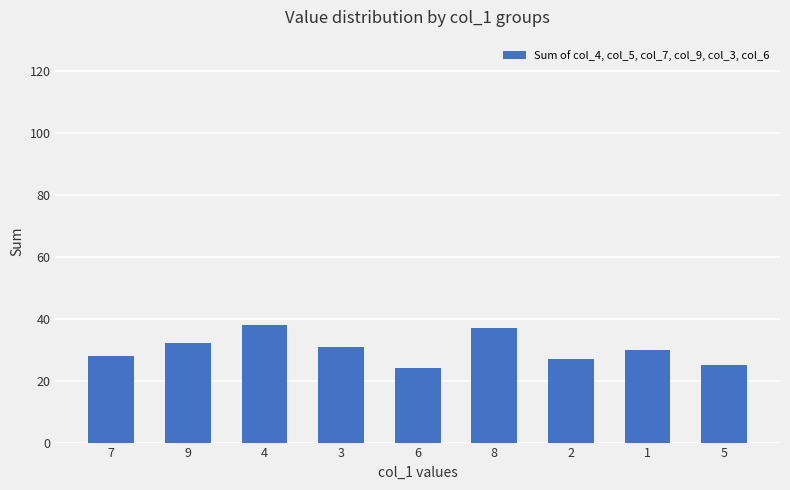

Reading left to right, extract all data points from this chart.

7=28	9=32	4=38	3=31	6=24	8=37	2=27	1=30	5=25